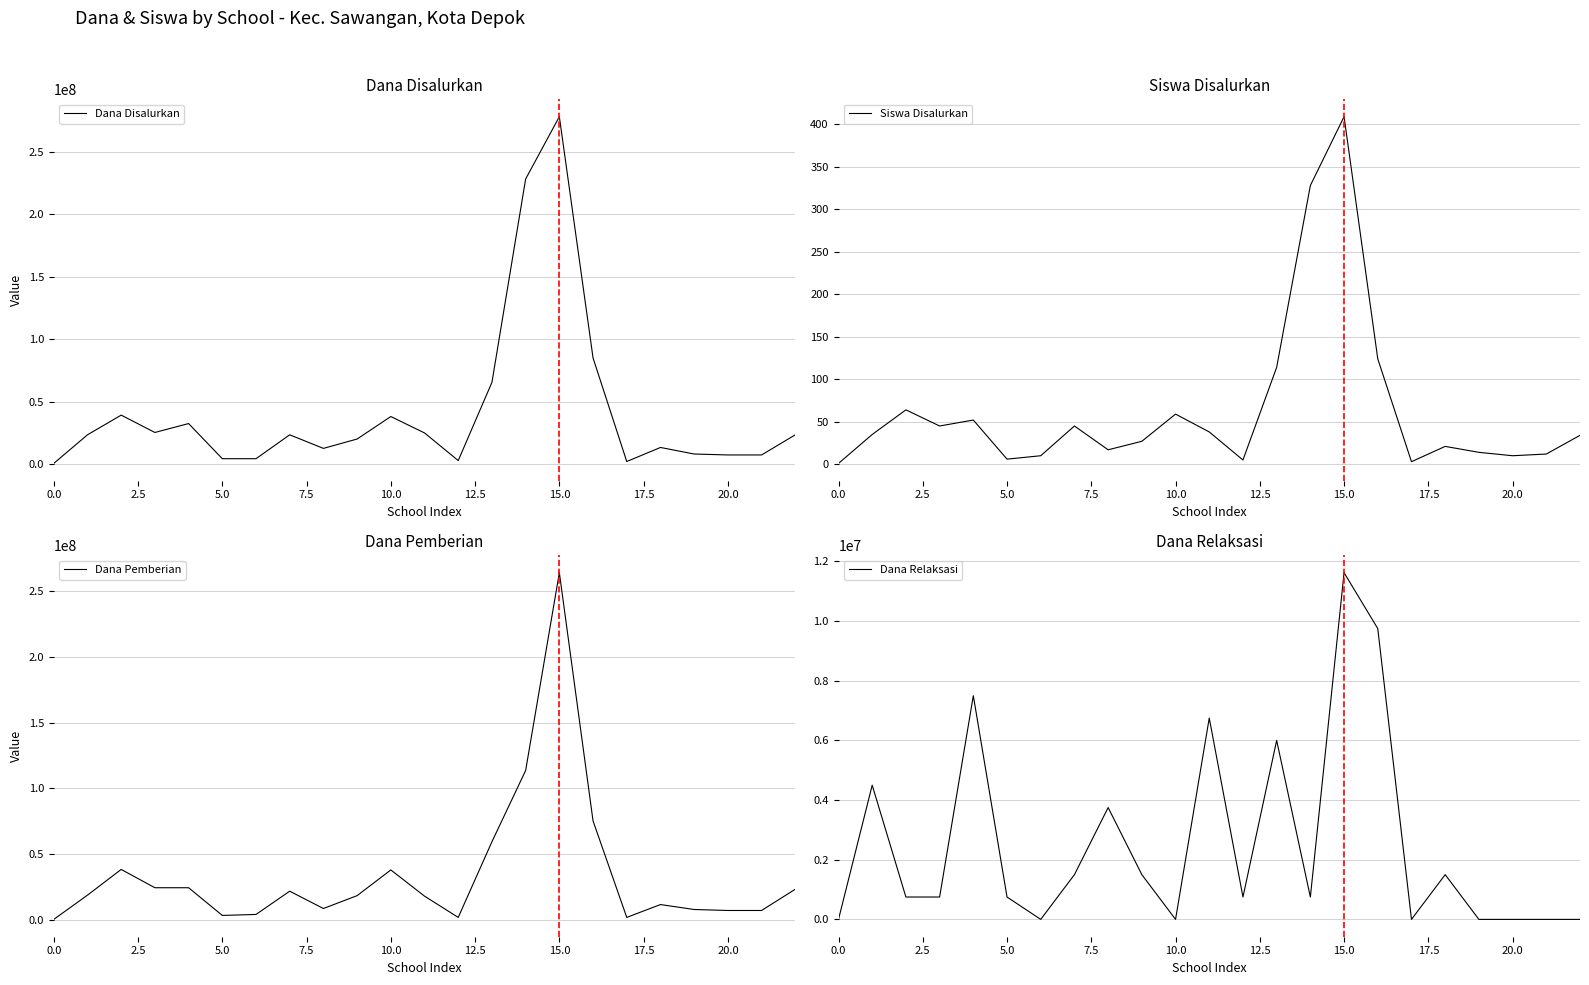

Rank the series by their maximum value, from highest to lowest.

Dana Disalurkan, Dana Pemberian, Dana Relaksasi, Siswa Disalurkan